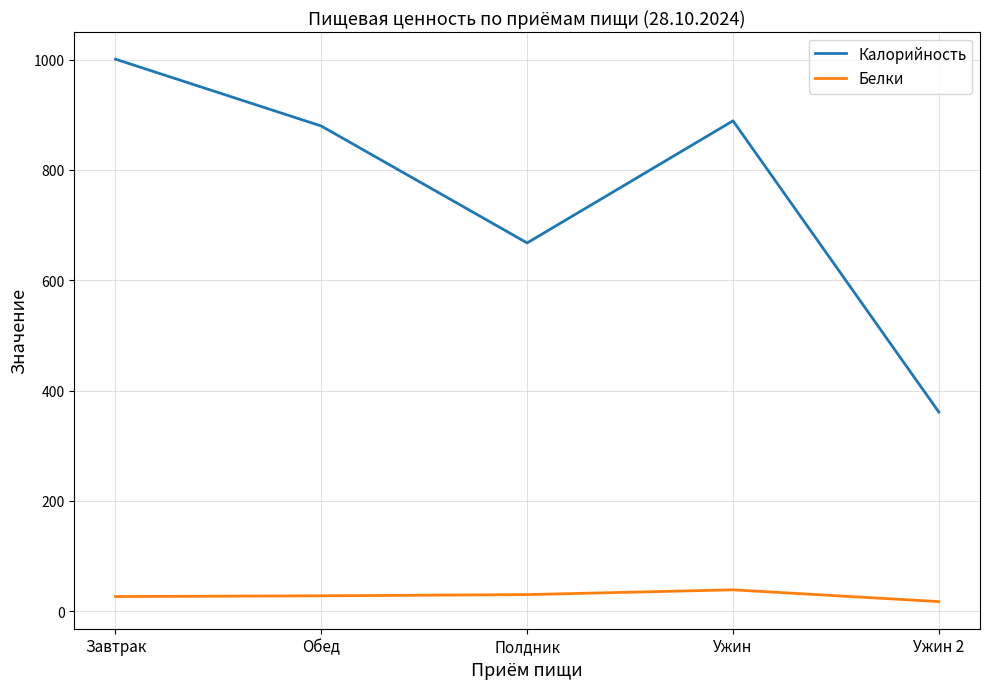

Which series has the widest spread of values?

Калорийность